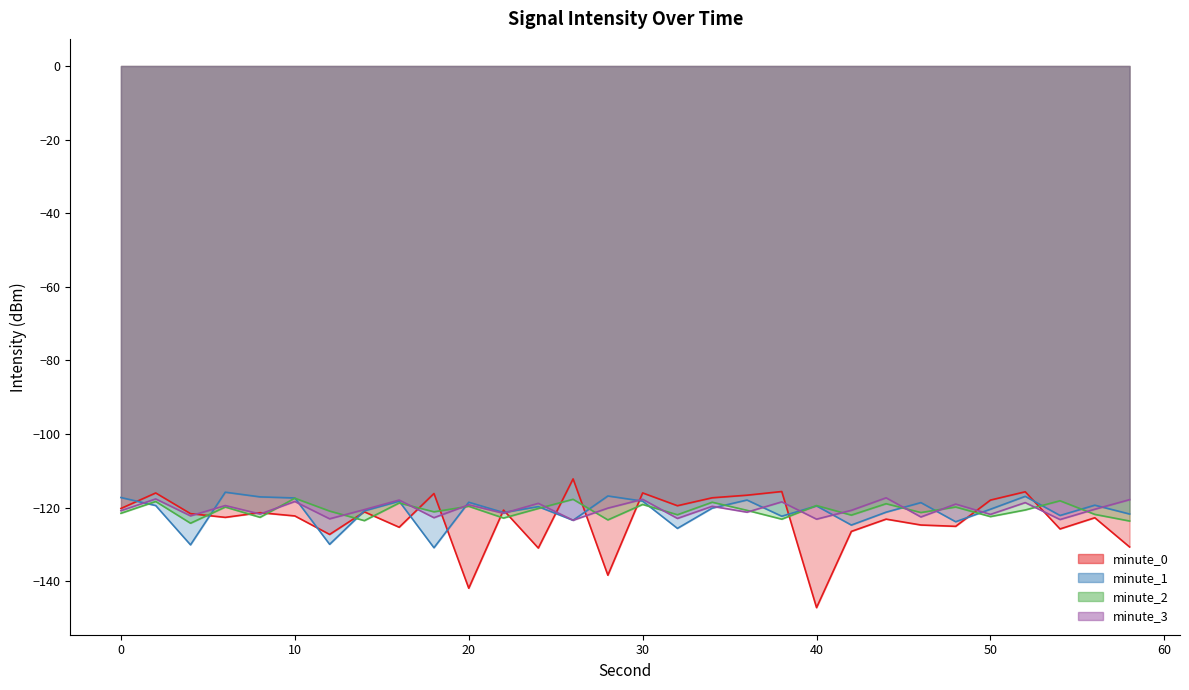

How many interior local peaks does the minute_1_line series have?

10